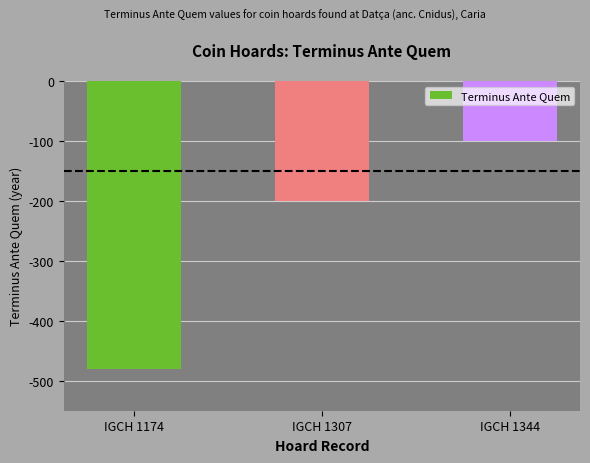

What is the average value?

-260